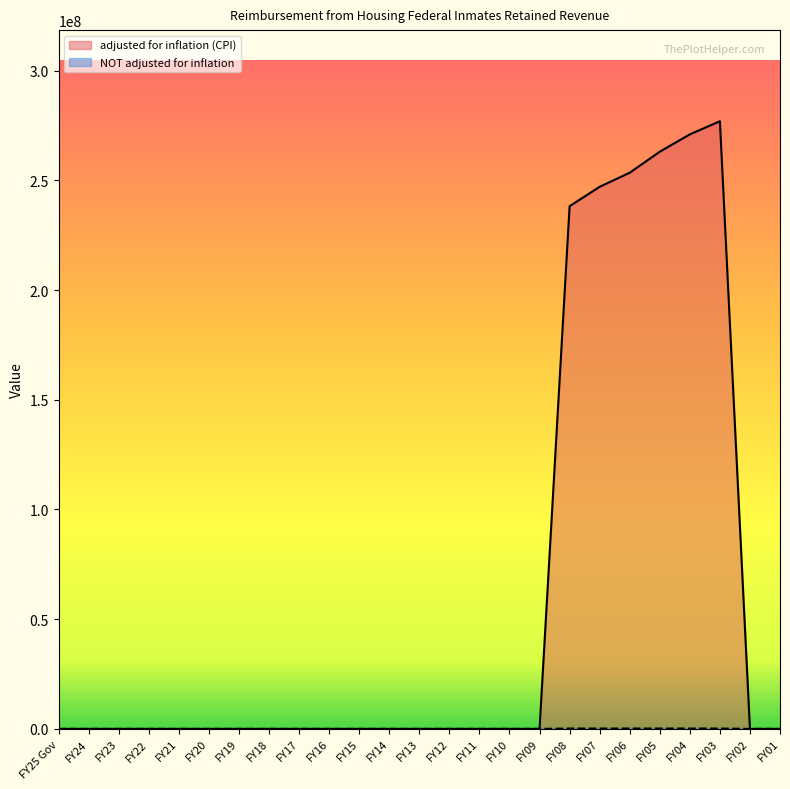

What are all the series names shown in the legend?

adjusted for inflation (CPI), NOT adjusted for inflation